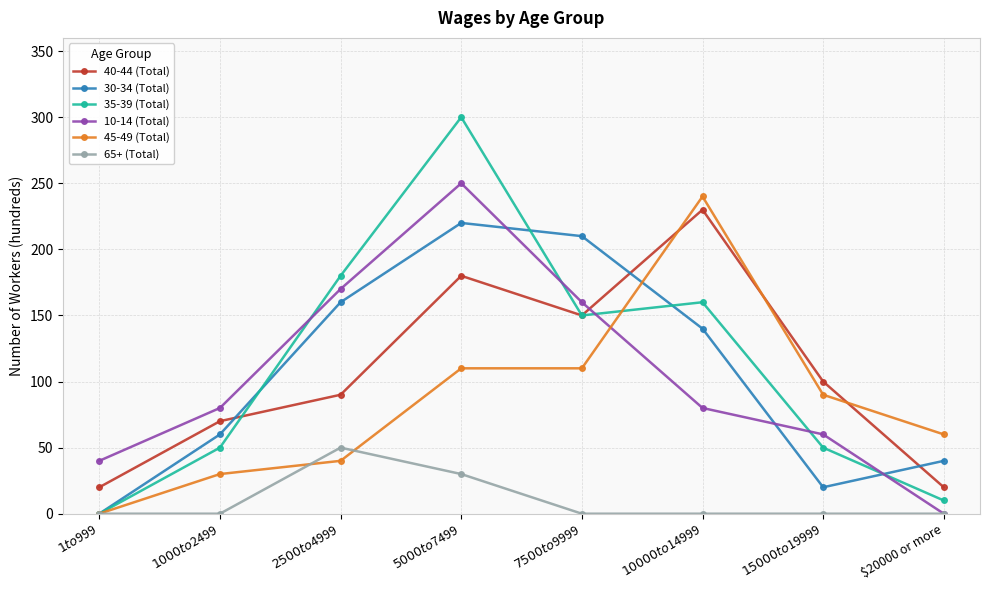

What is the difference between the 30-34 (Total) values at $1000 to $2499 and $1 to $999?

60